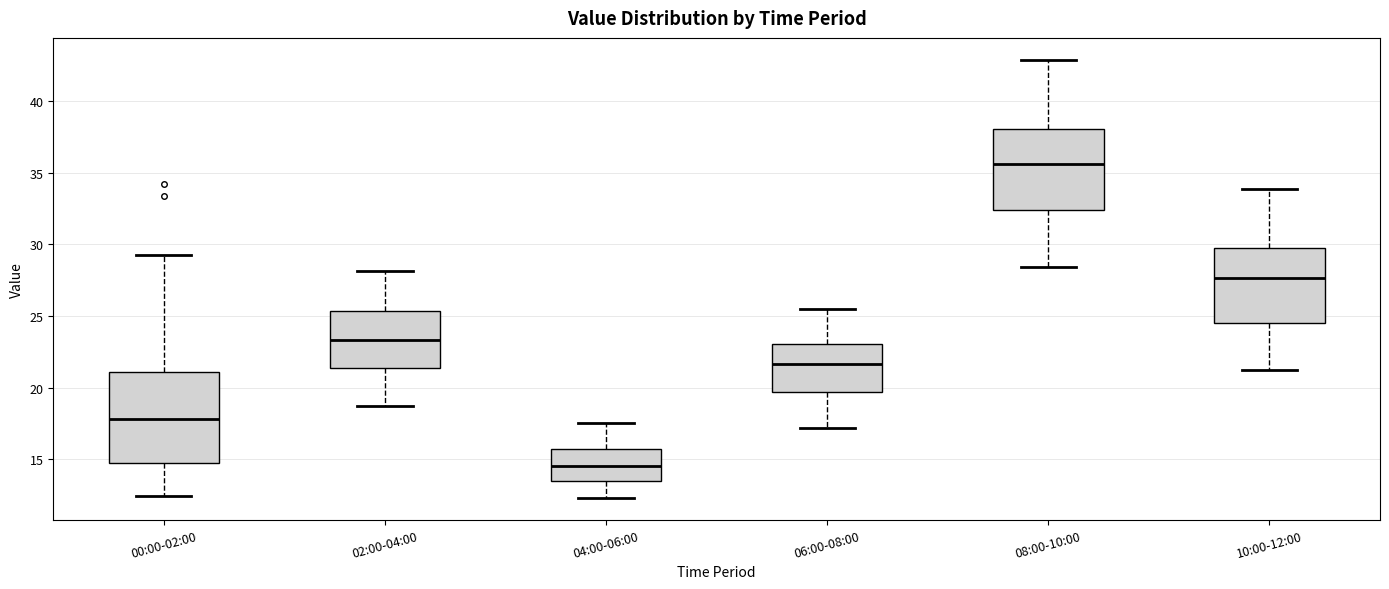

Where does the upper whisker of the box for 10:00-12:00 end on the y-axis? The values are not printed on the chart, so give them approximately, as read against the axis.

34.0